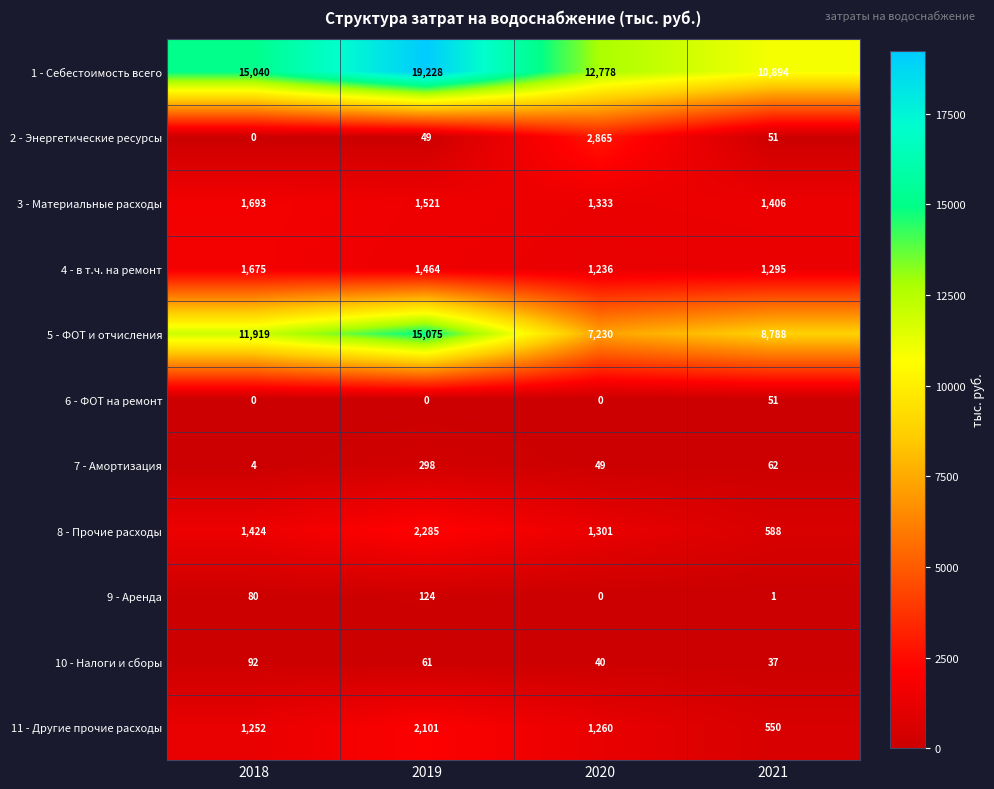

Read the 5 - ФОТ и отчисления value at 2021, to the nearest 100.

8800